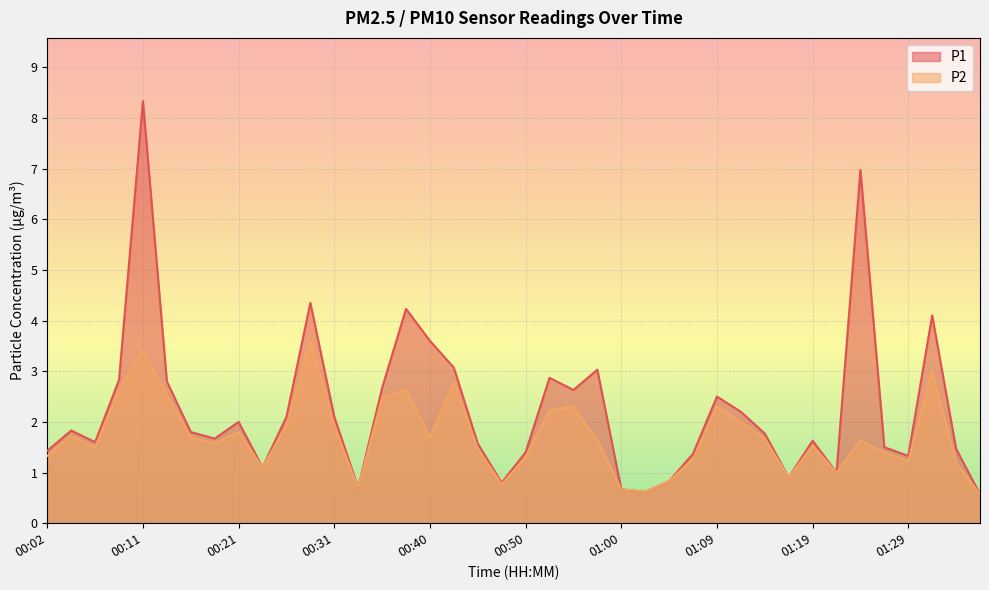

What is the spread (max minus min) of values at 01:12?

0.2